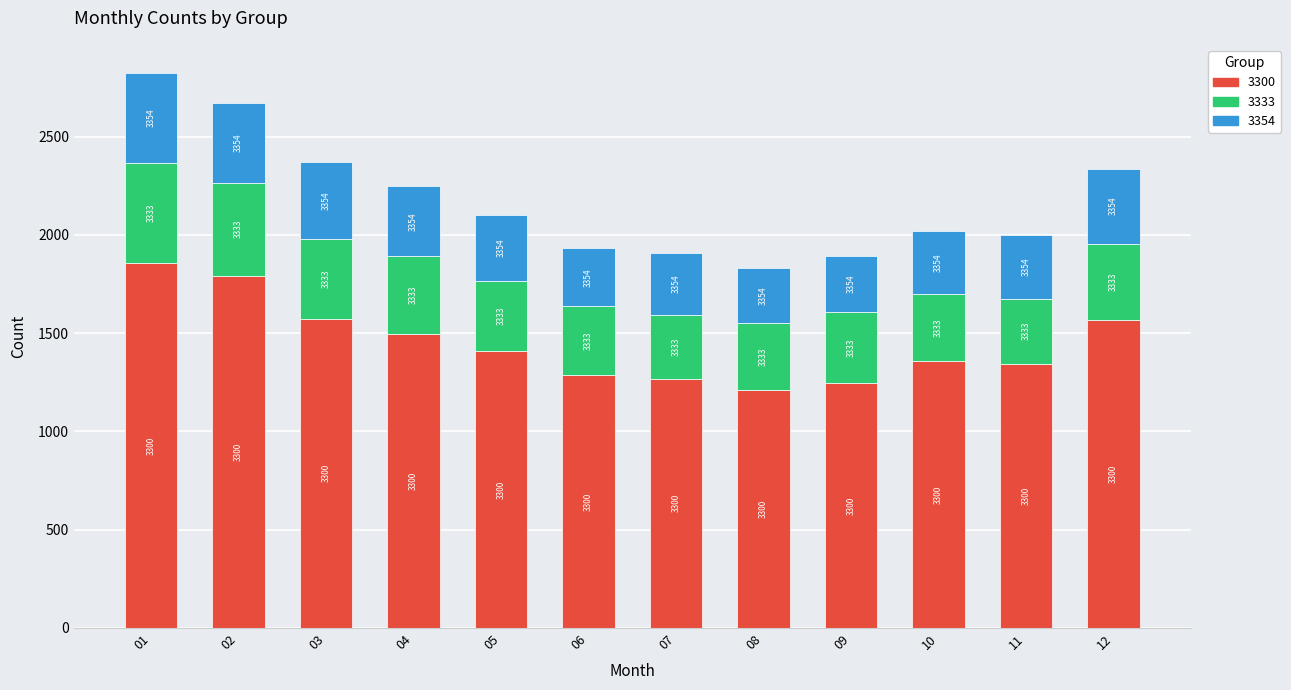

Rank the series by their maximum value, from lowest to highest.

3354, 3333, 3300